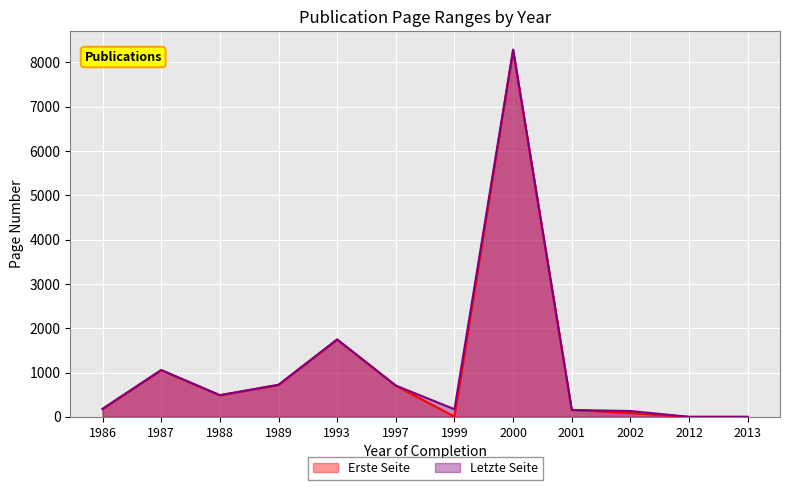

How many values in the Letzte Seite series exceed 490?

5